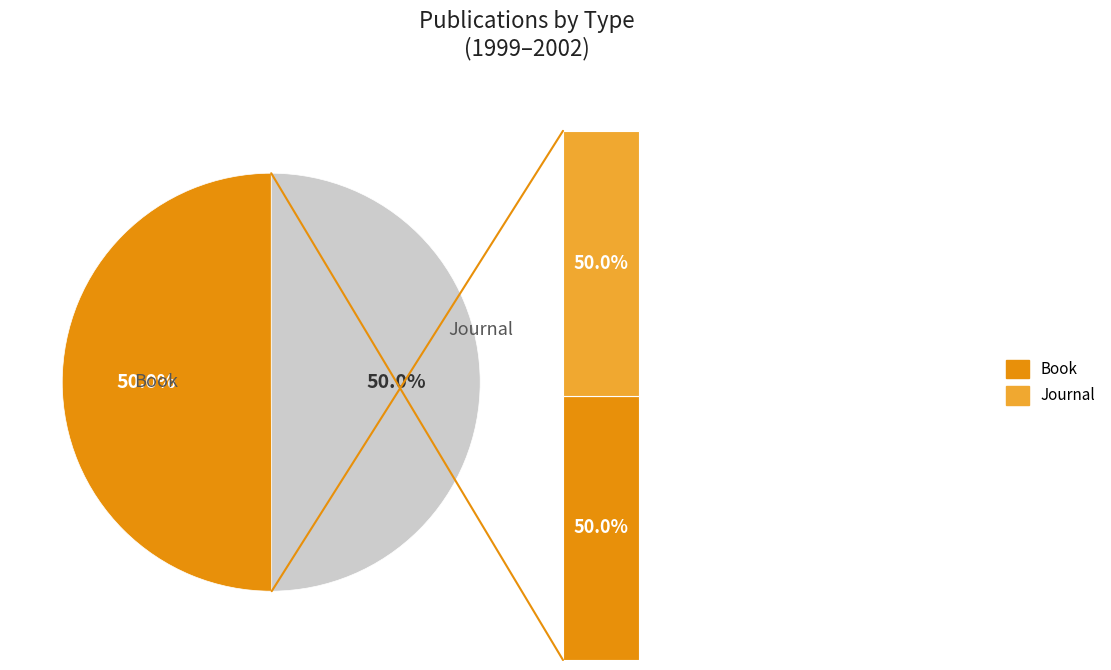

Count the number of slices in the pie.

2